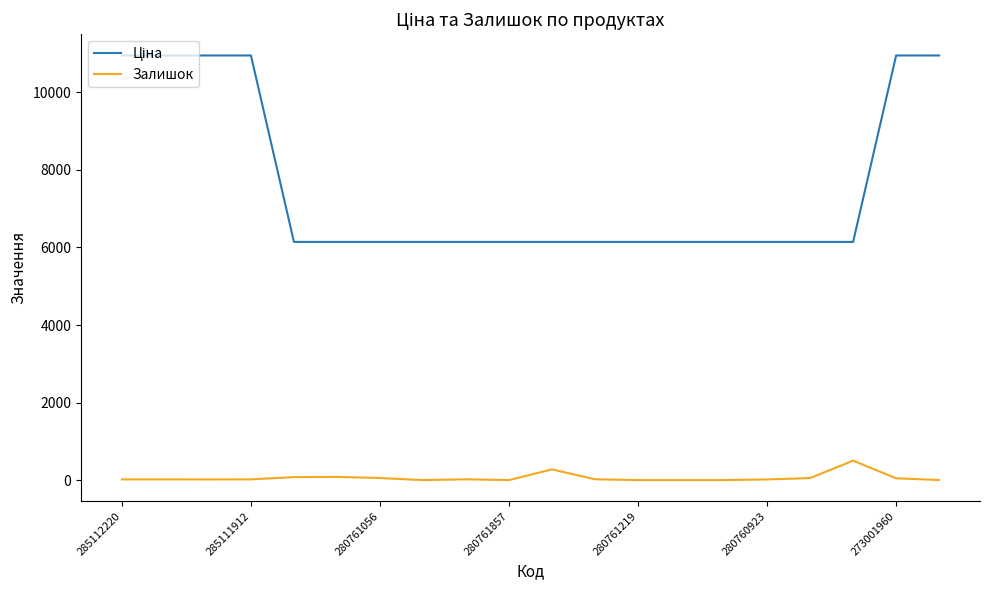

Does the chart have visible grid lines?

No